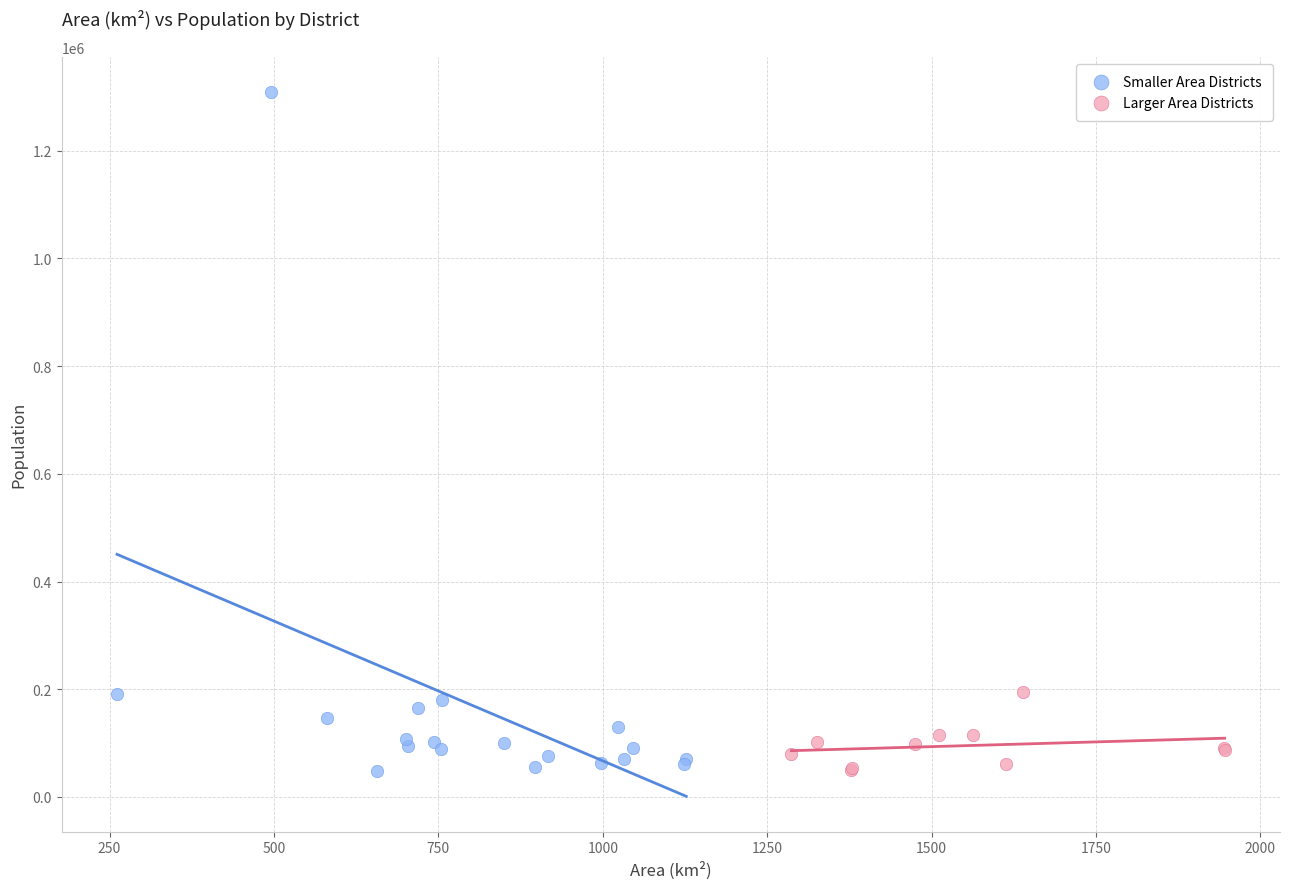

Which series reaches the maximum Y coordinate?

Smaller Area Districts